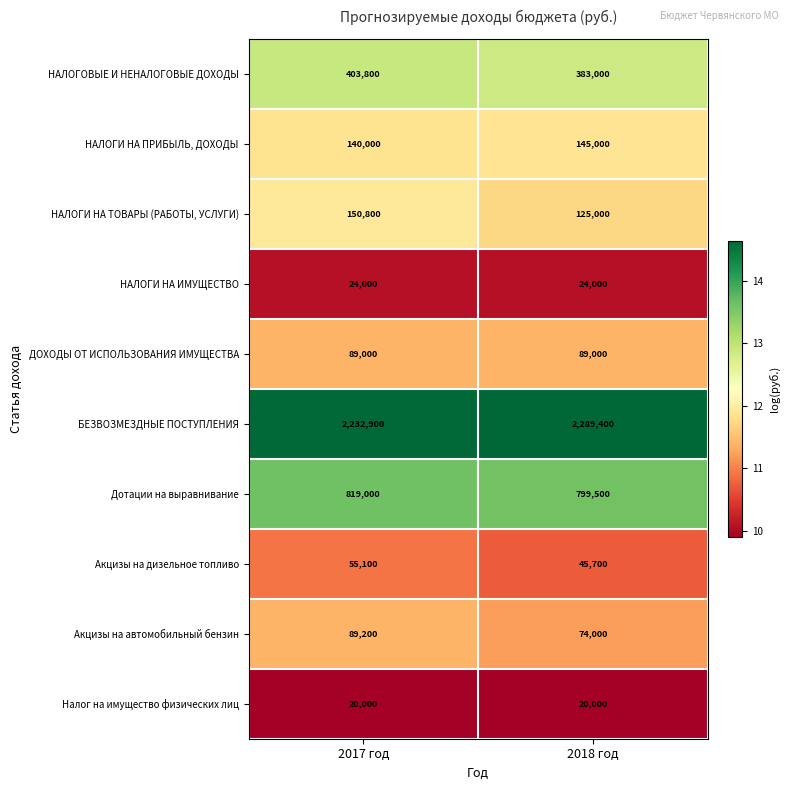

Rank the series by their maximum value, from lowest to highest.

Налог на имущество физических лиц, НАЛОГИ НА ИМУЩЕСТВО, Акцизы на дизельное топливо, ДОХОДЫ ОТ ИСПОЛЬЗОВАНИЯ ИМУЩЕСТВА, Акцизы на автомобильный бензин, НАЛОГИ НА ПРИБЫЛЬ, ДОХОДЫ, НАЛОГИ НА ТОВАРЫ (РАБОТЫ, УСЛУГИ), НАЛОГОВЫЕ И НЕНАЛОГОВЫЕ ДОХОДЫ, Дотации на выравнивание, БЕЗВОЗМЕЗДНЫЕ ПОСТУПЛЕНИЯ